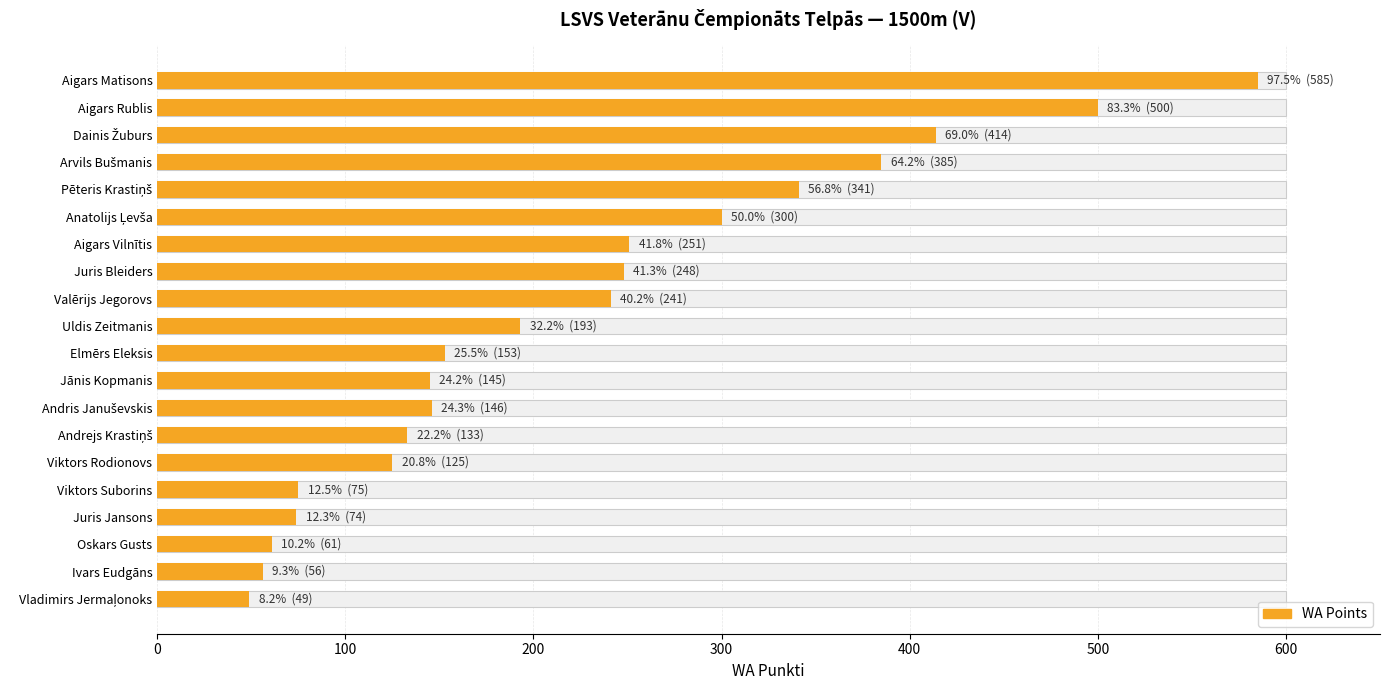

How many distinct data groups are displayed?

1